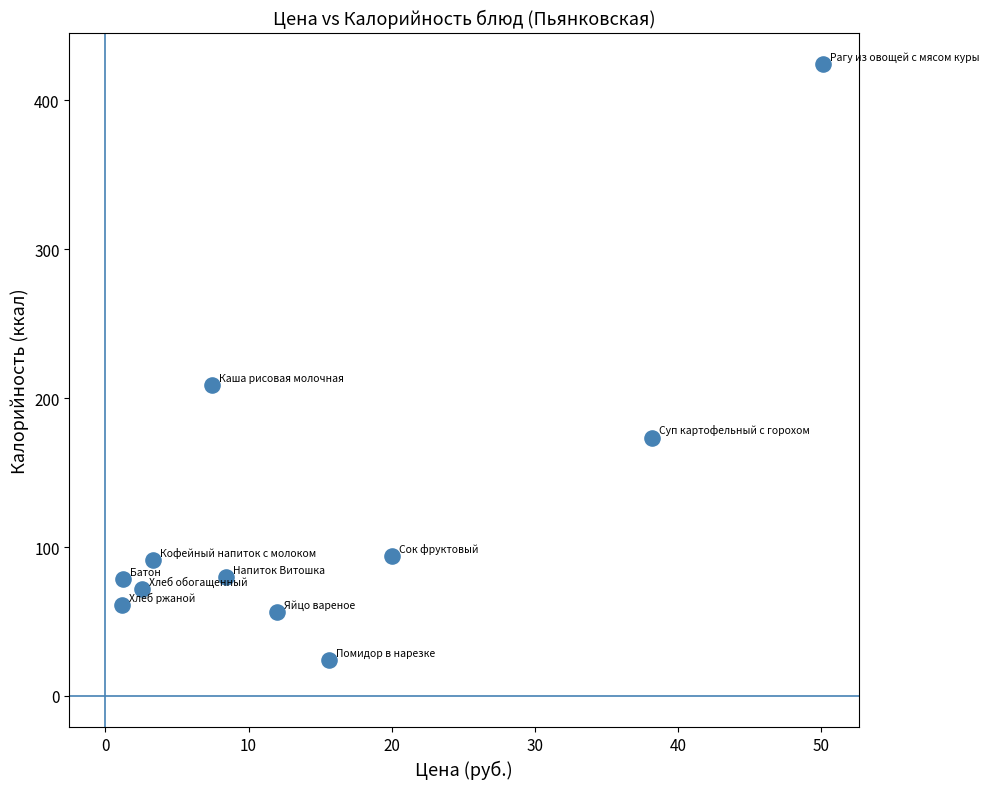

What Y value in the scatter plot is closest to 224?

209.0